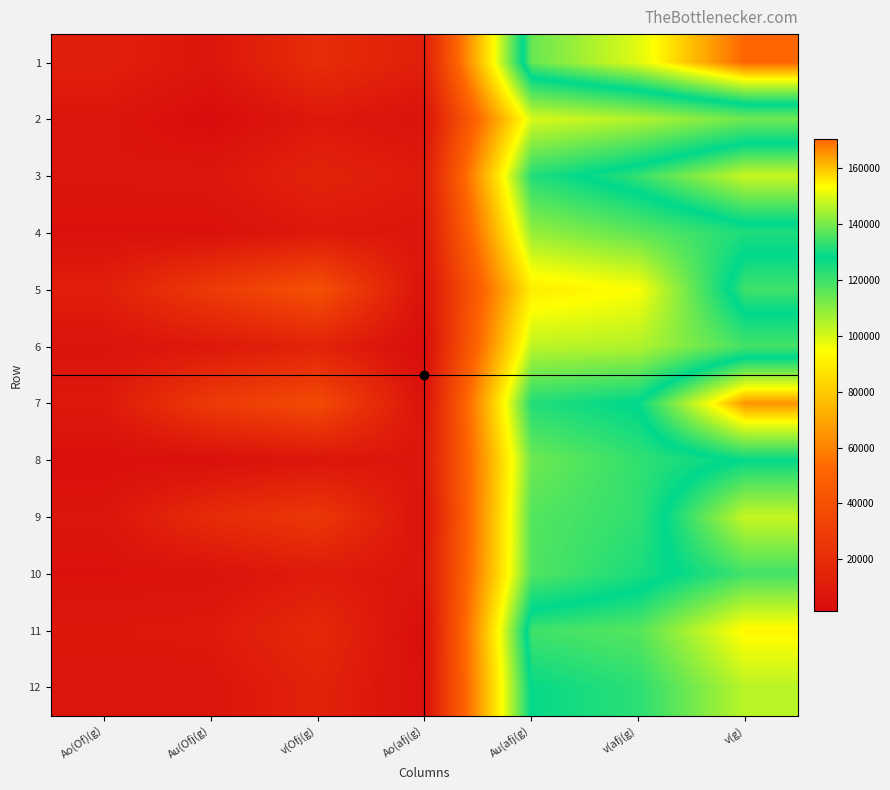

At how many categories does at least one series exceed 28747?

4